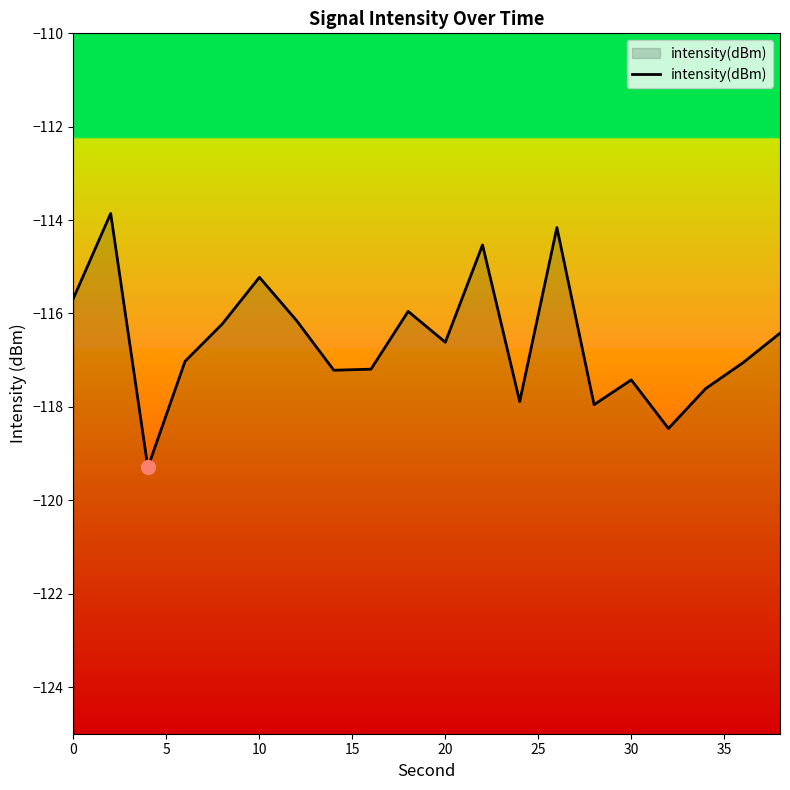

What is the difference between the maximum and minimum values?

5.4